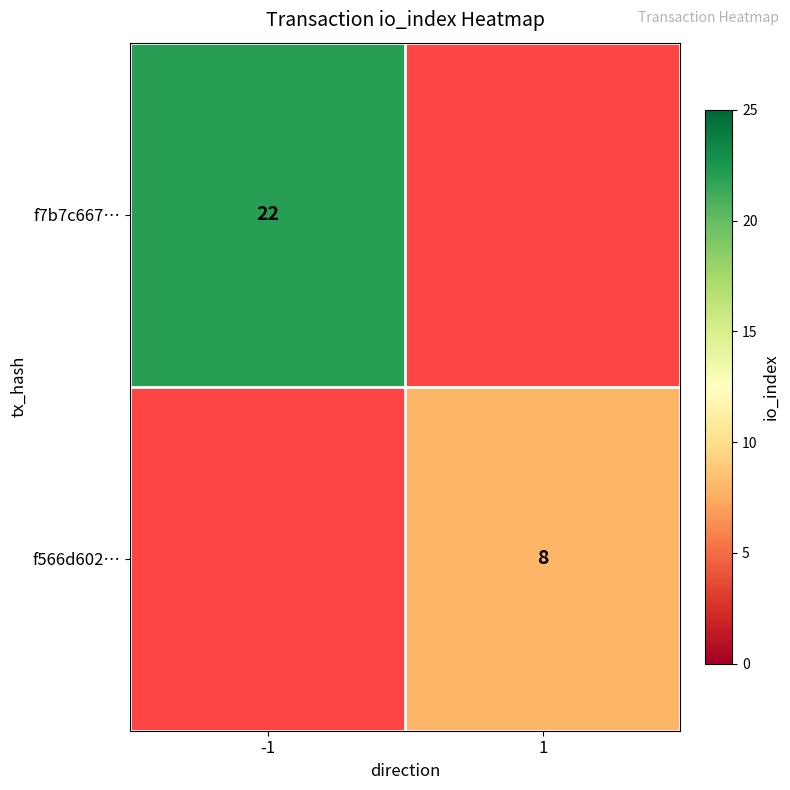

What is the greatest value displayed?

22.0